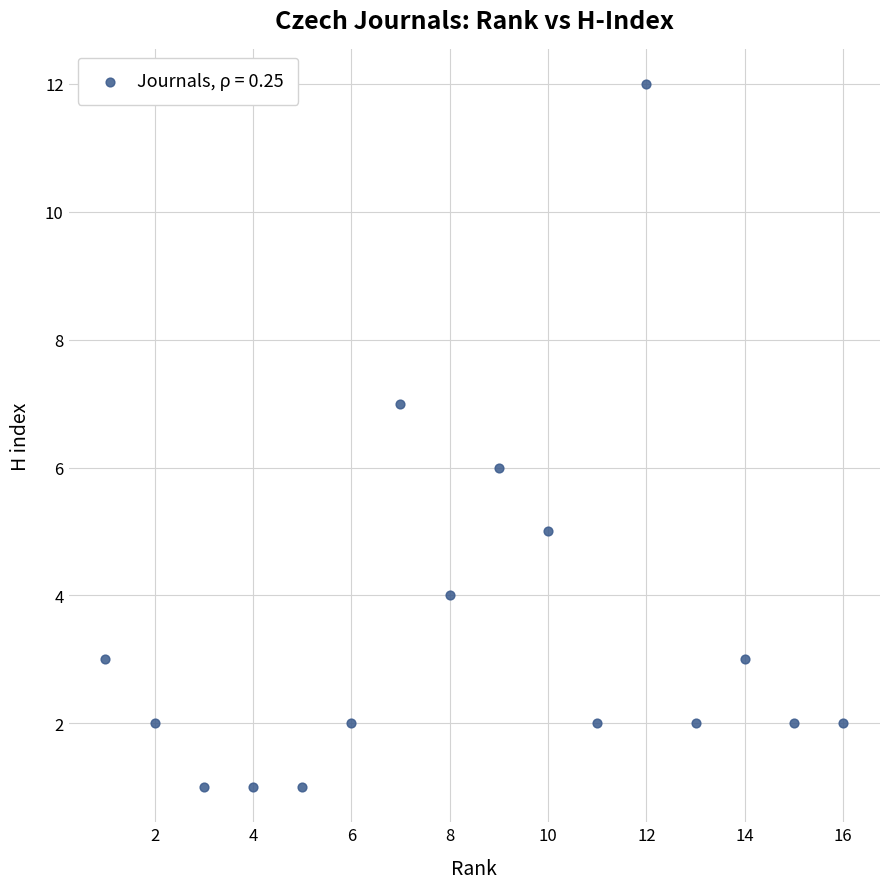

What is the range of X values (max minus min)?

15